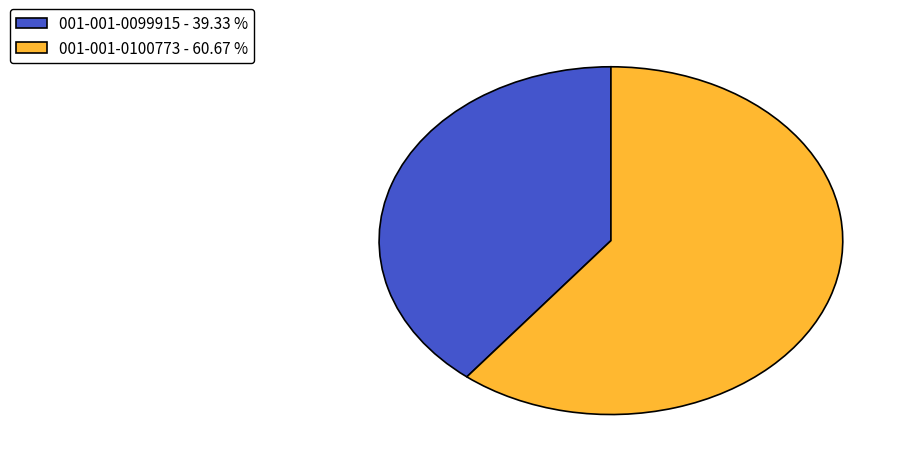

Rank the categories by value from lowest to highest.

001-001-0099915, 001-001-0100773